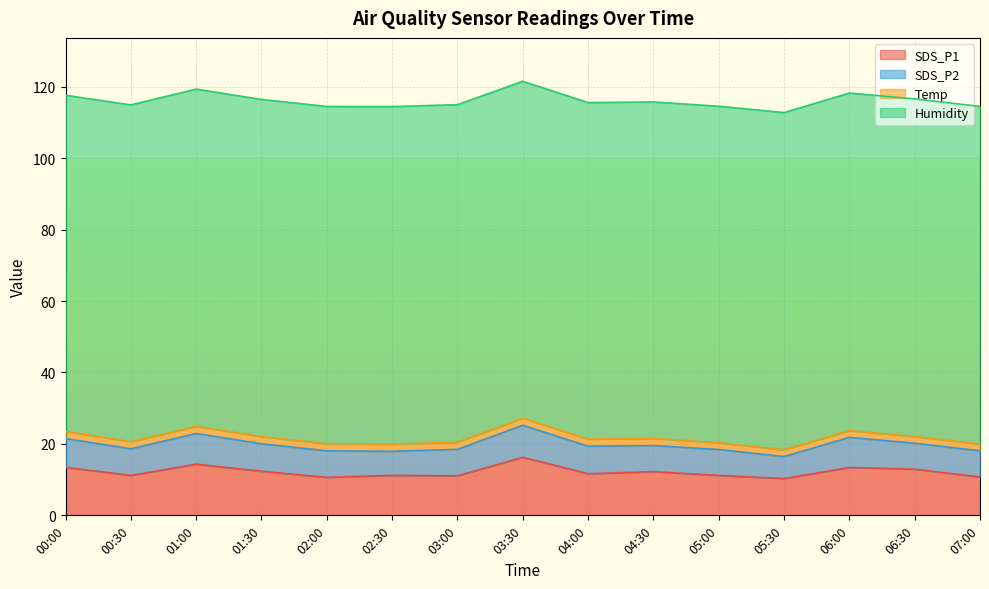

True or false: Temp and SDS_P2 intersect in this chart.

False